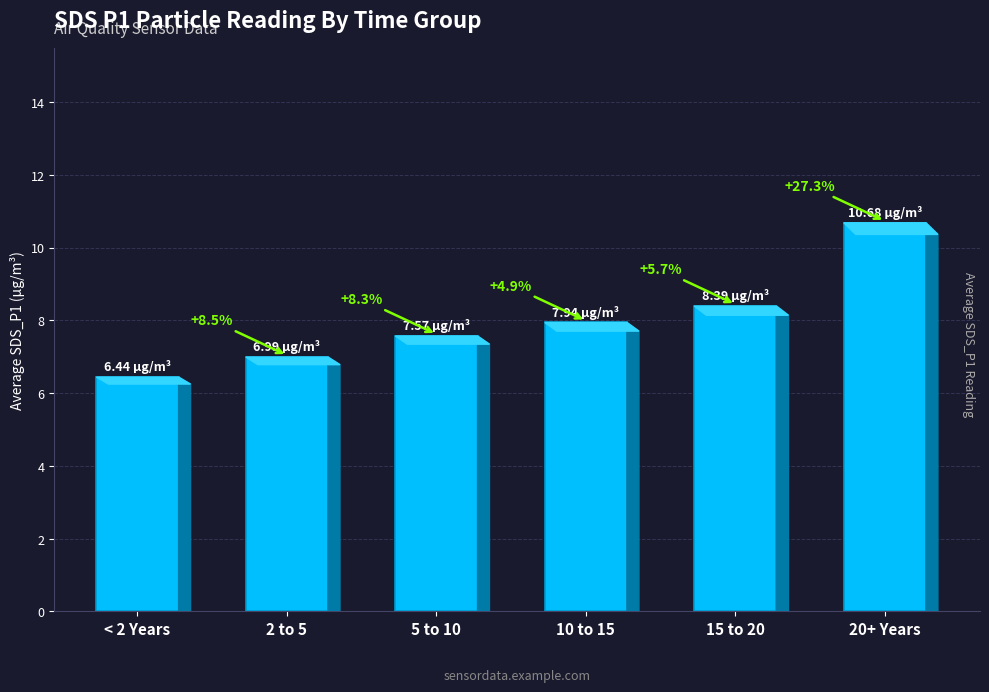

What position from the right is 10 to 15?

3